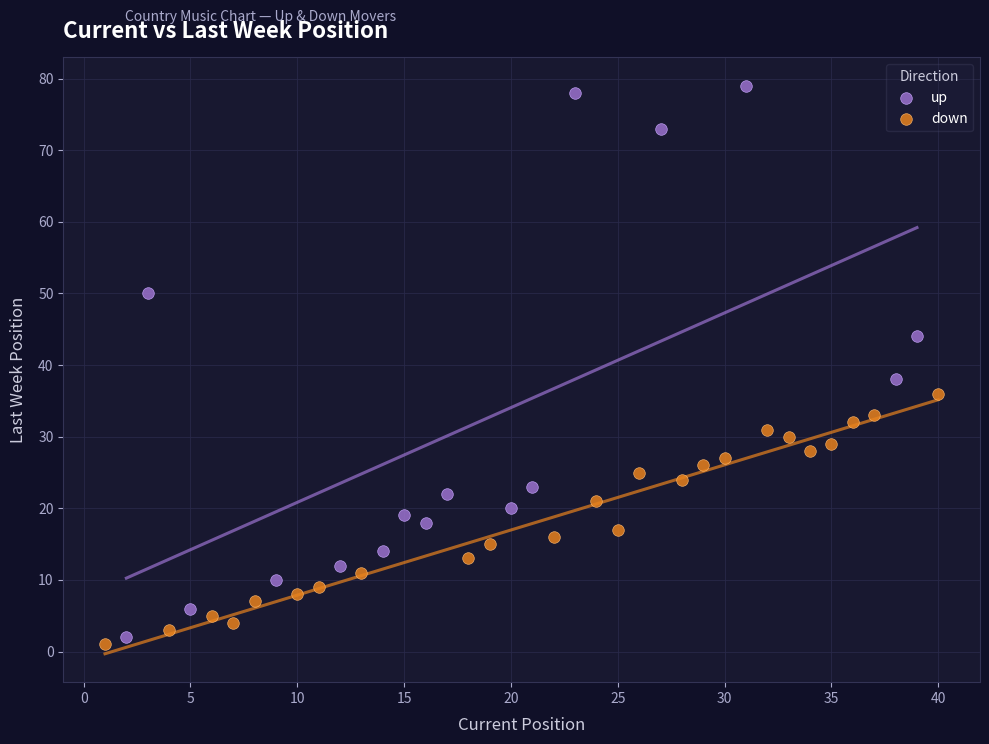

Which series contains the highest Y value?

up